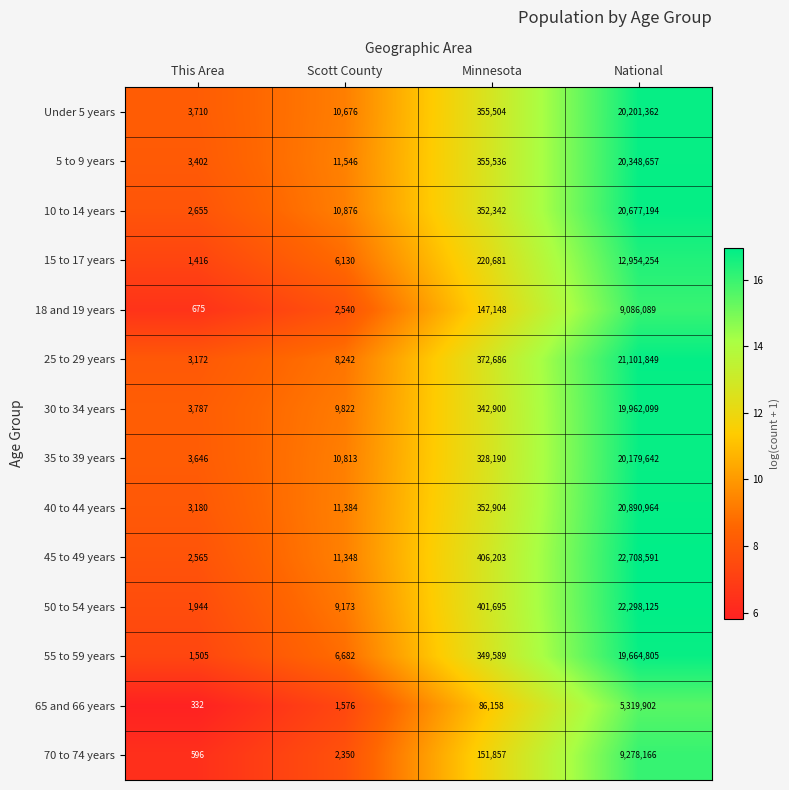

Which series has the largest range (max minus min)?

45 to 49 years